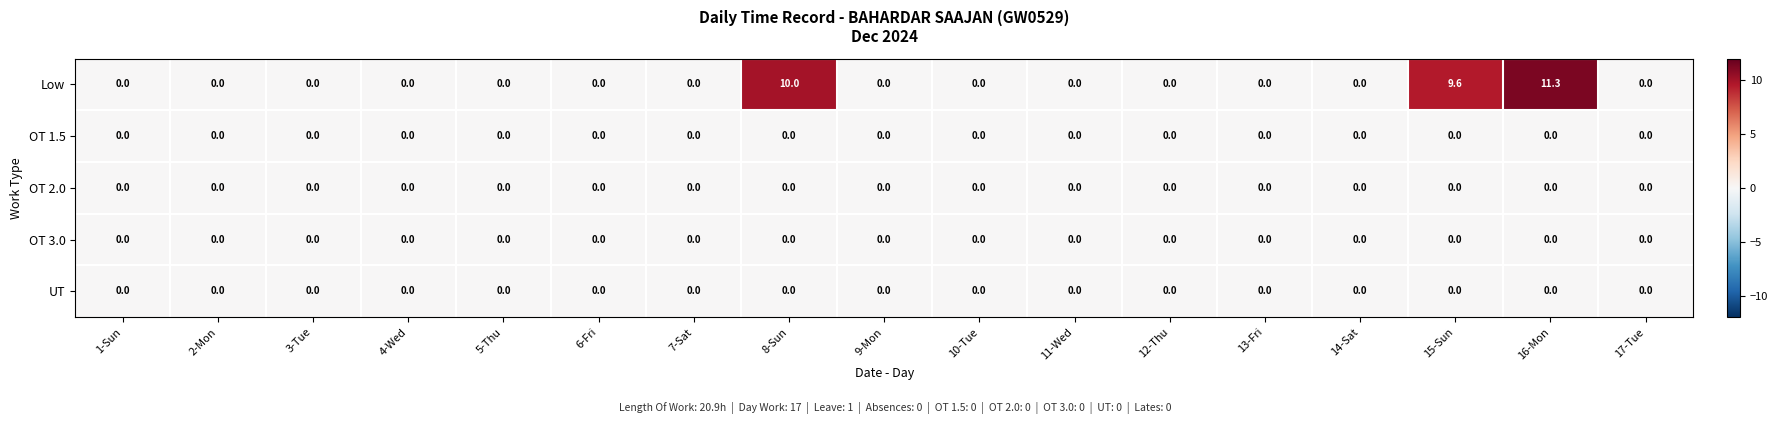

Which series has the widest spread of values?

Low